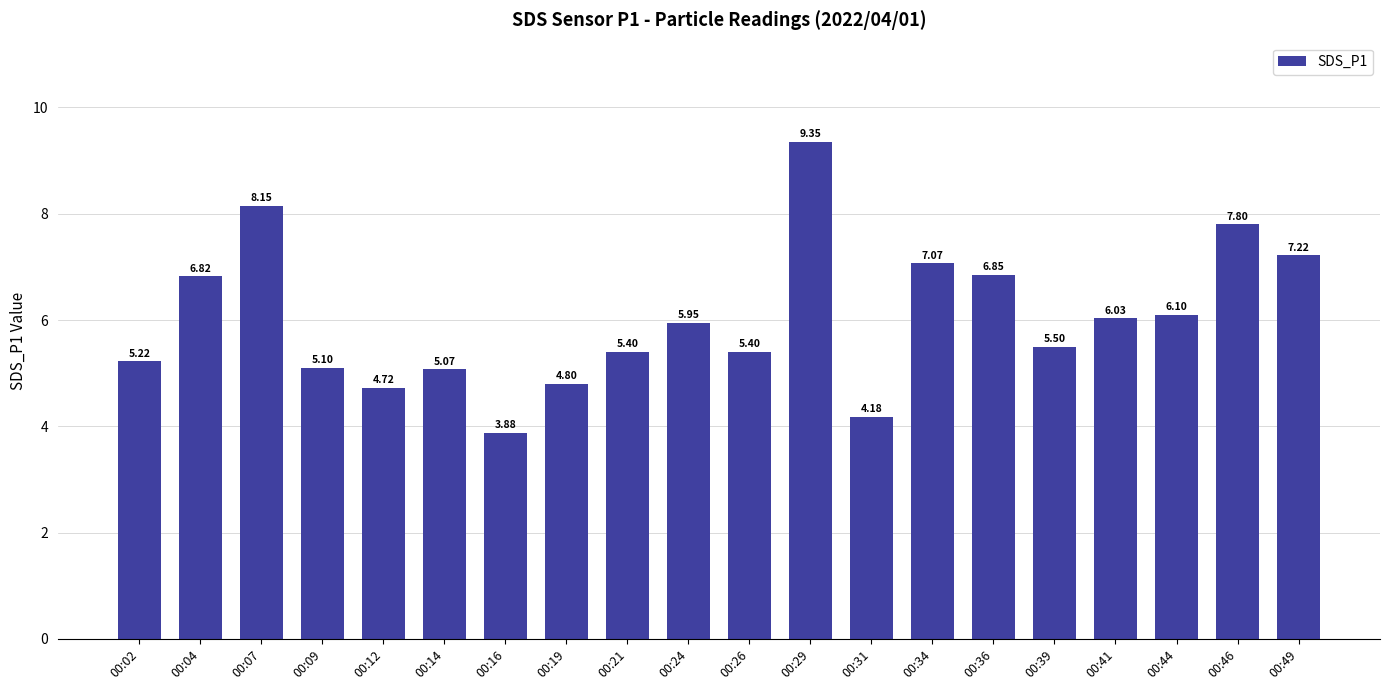

What is the sum of all values?

120.6